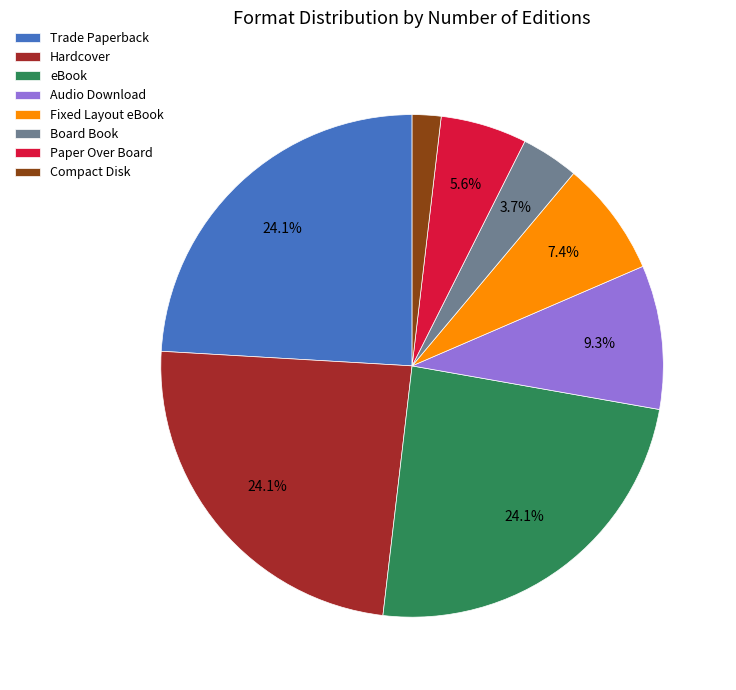

What is the smallest slice in the pie chart?

Compact Disk